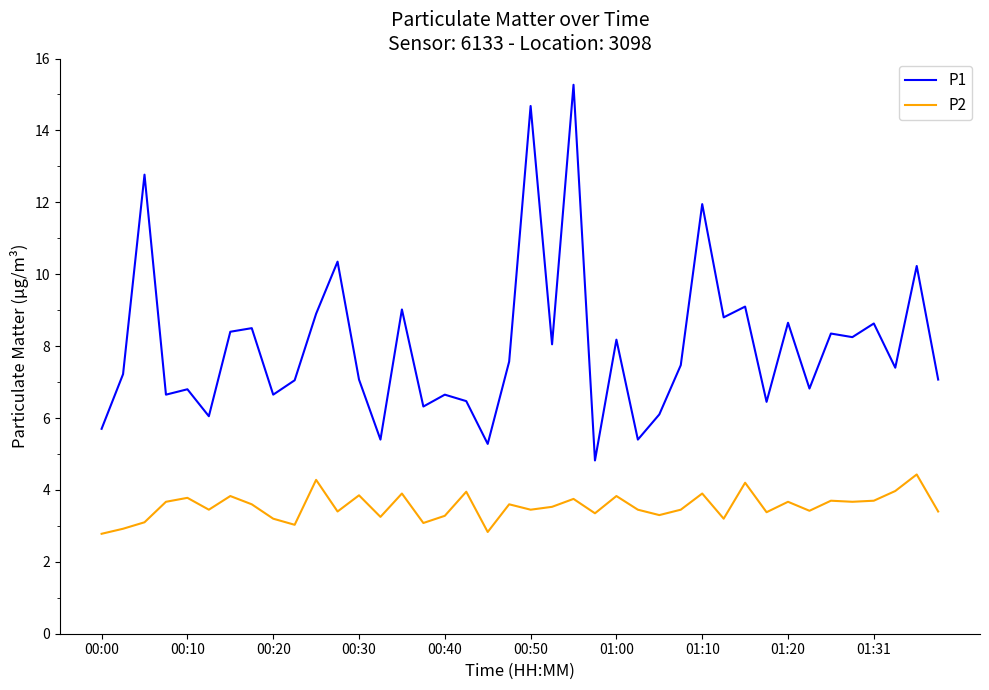

List the series in order of their peak value, highest first.

P1, P2